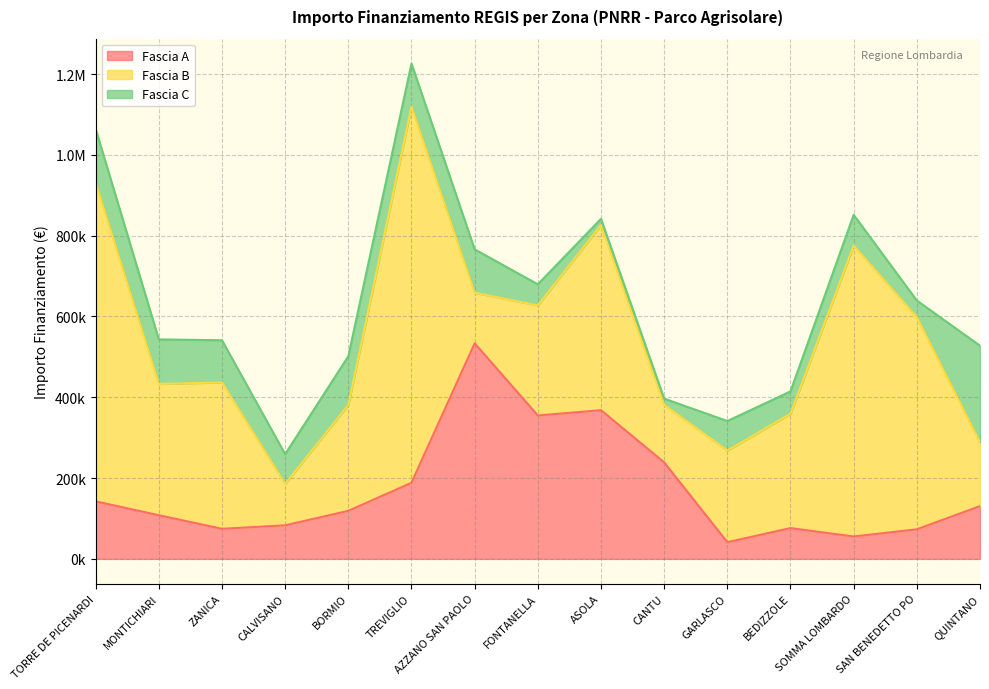

Where is Fascia A nearest to the value 287356?

CANTU